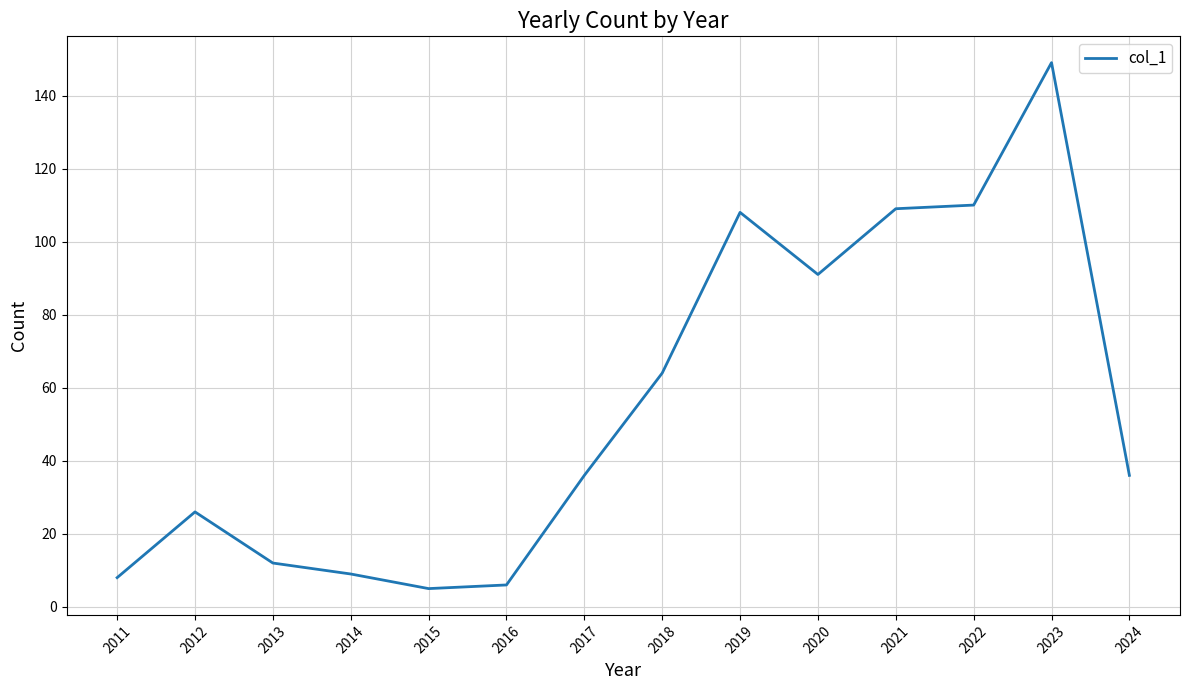

Between 2014 and 2024, which is larger?

2024